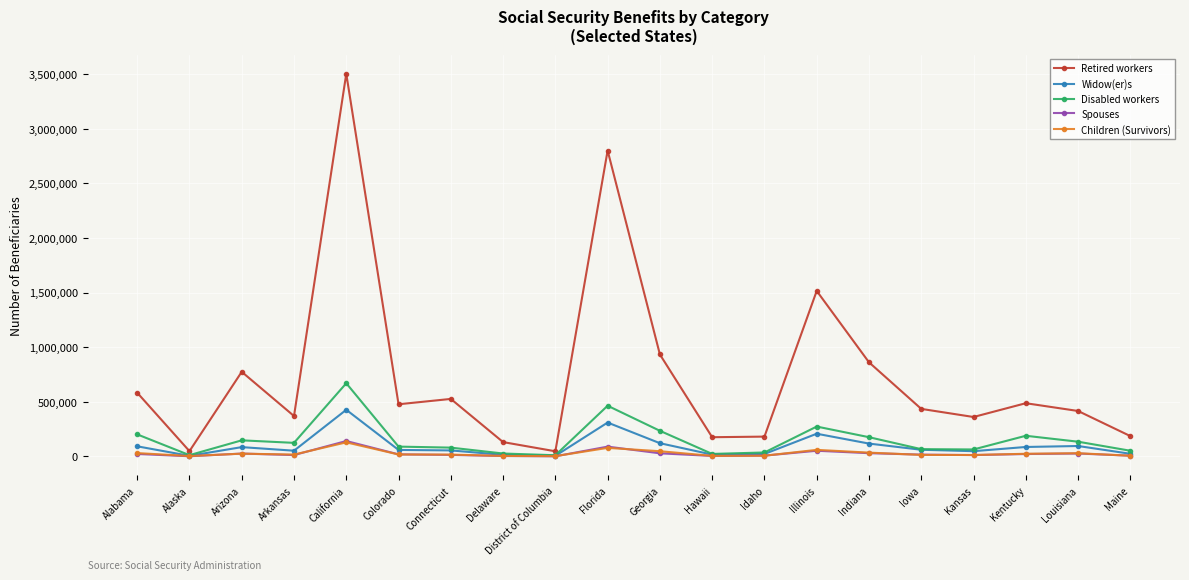

What is the difference between the highest and lowest values at District of Columbia?

45915